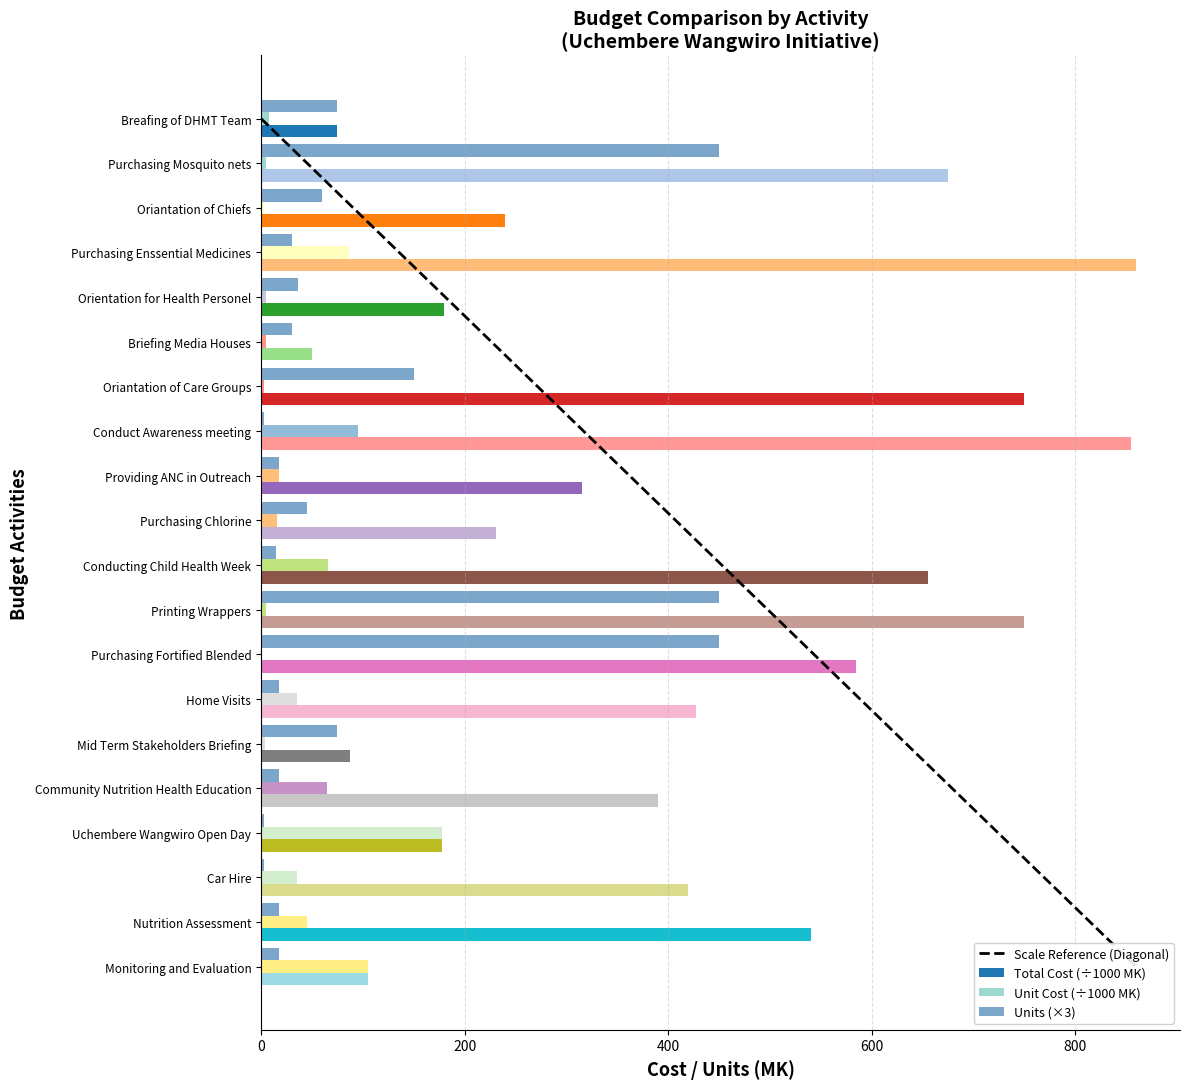

The Unit Cost (÷1000 MK) series shows 148.2 at Purchasing Enssential Medicines. True or false?

False